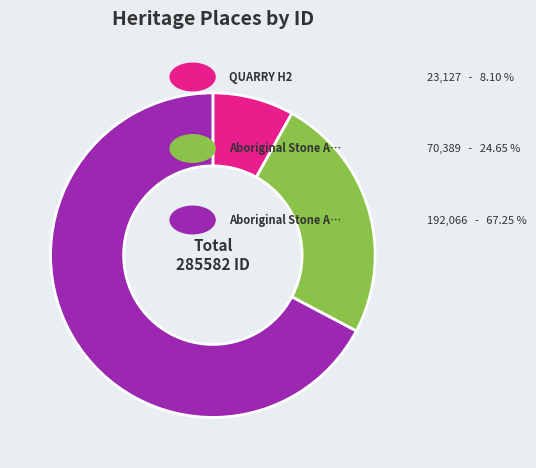

Is there a majority slice in this chart?

Yes